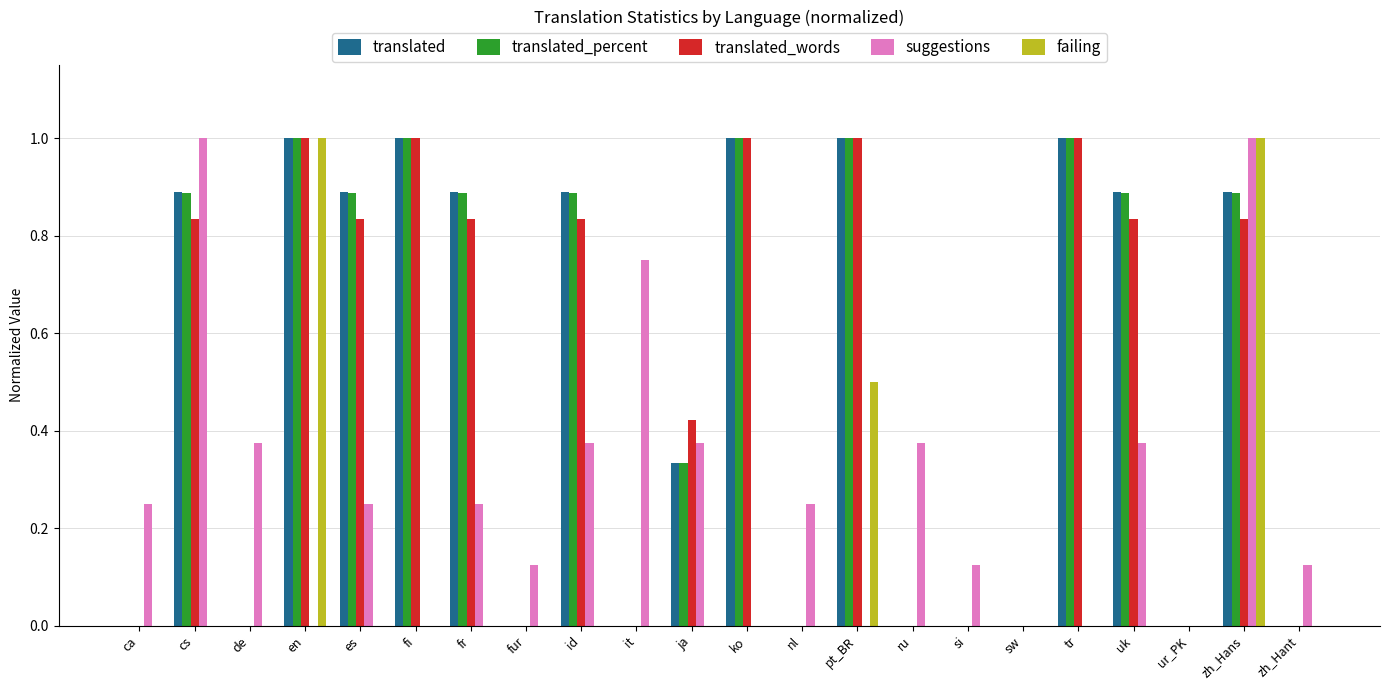

The suggestions series shows 0.1 at nl. True or false?

False